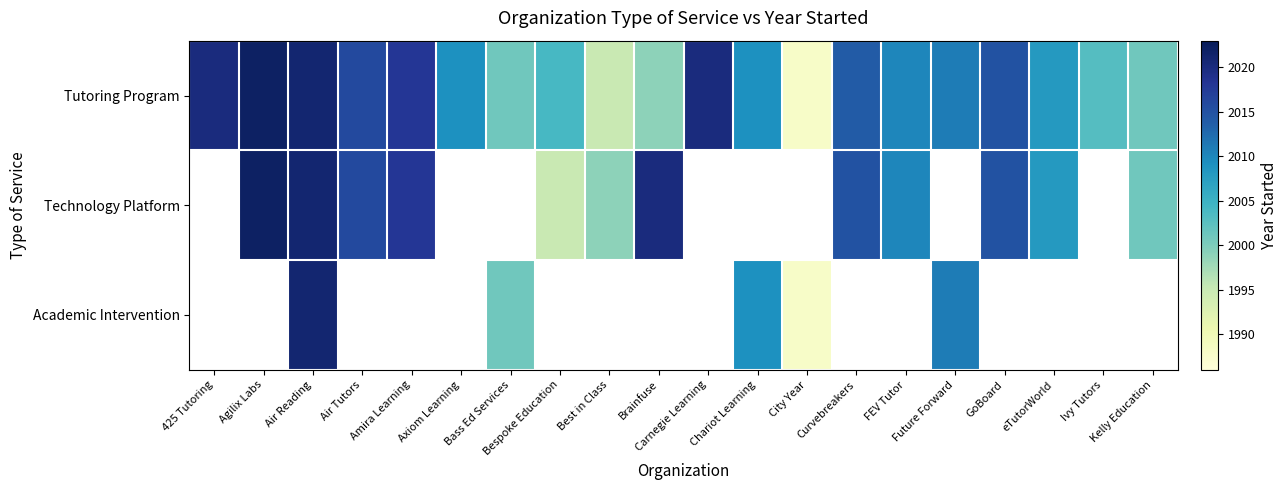

At which category is the sum across all series the highest?

Air Reading